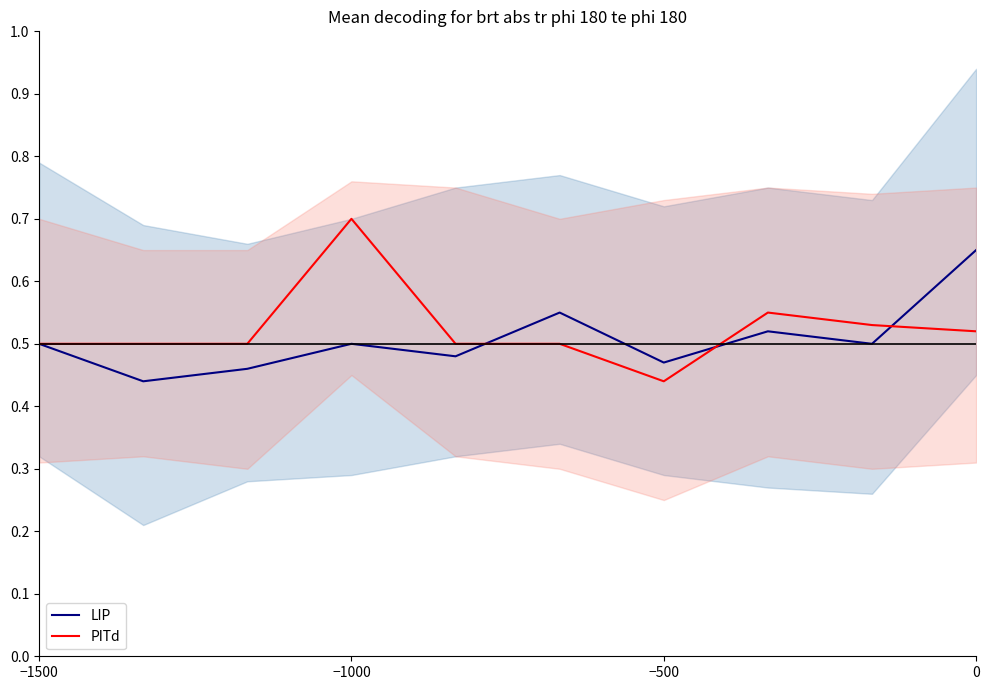

True or false: PITd has a value of 0.3 at 0.

False